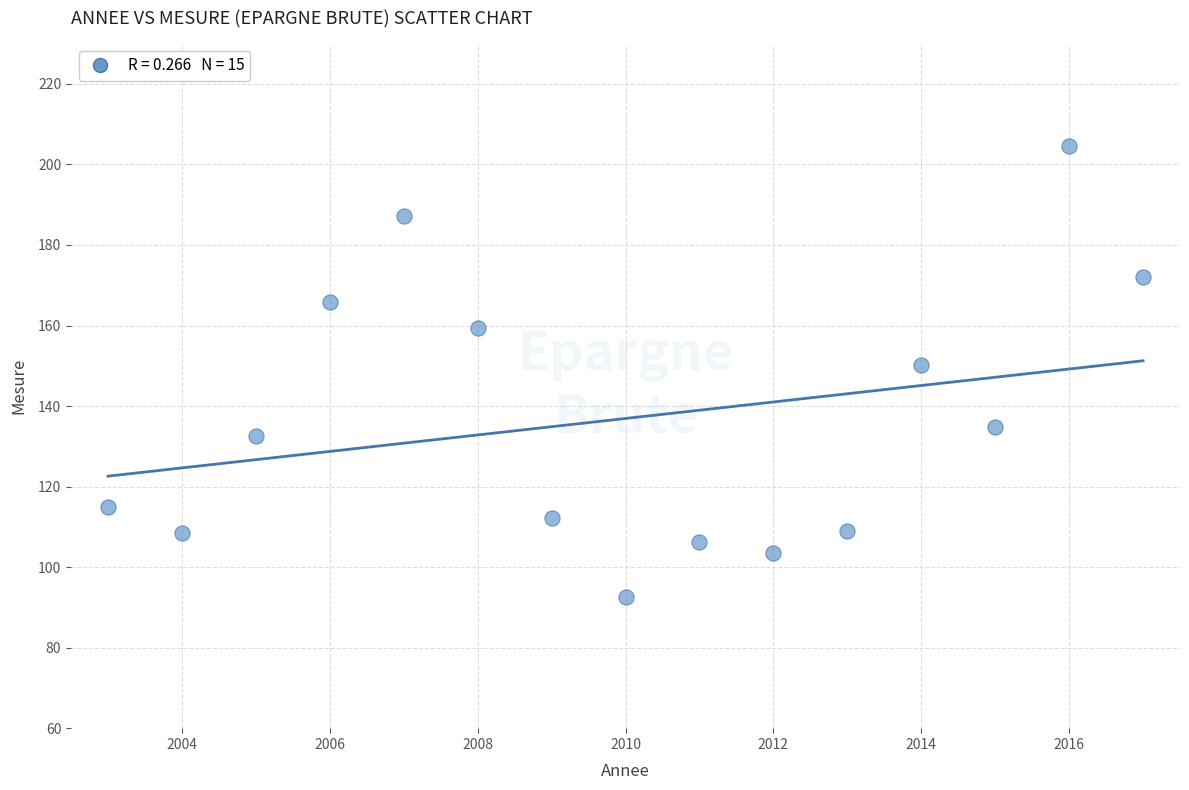

What Y value in the scatter plot is closest to 148?

150.3